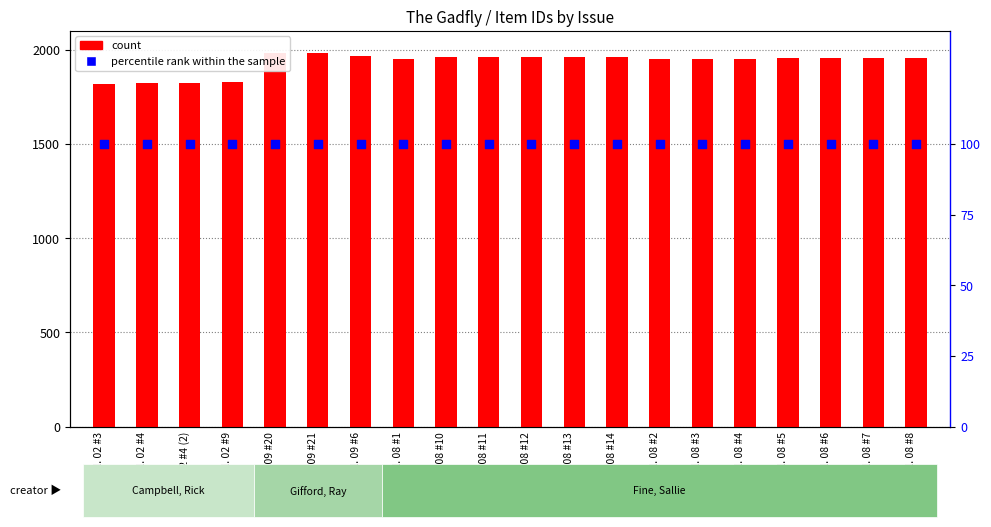

At which category is the sum across all series the highest?

Vol. 09 #21